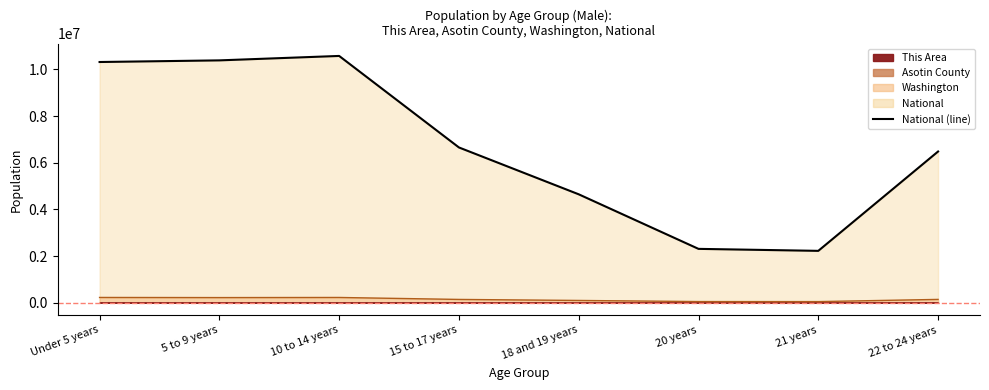

True or false: the data has more than 1 interior local peaks.

False